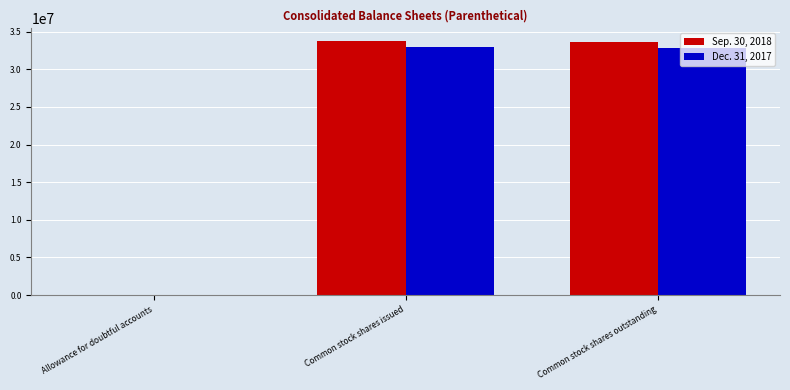

Is it true that Sep. 30, 2018 equals 33620444 at Common stock shares outstanding?

True